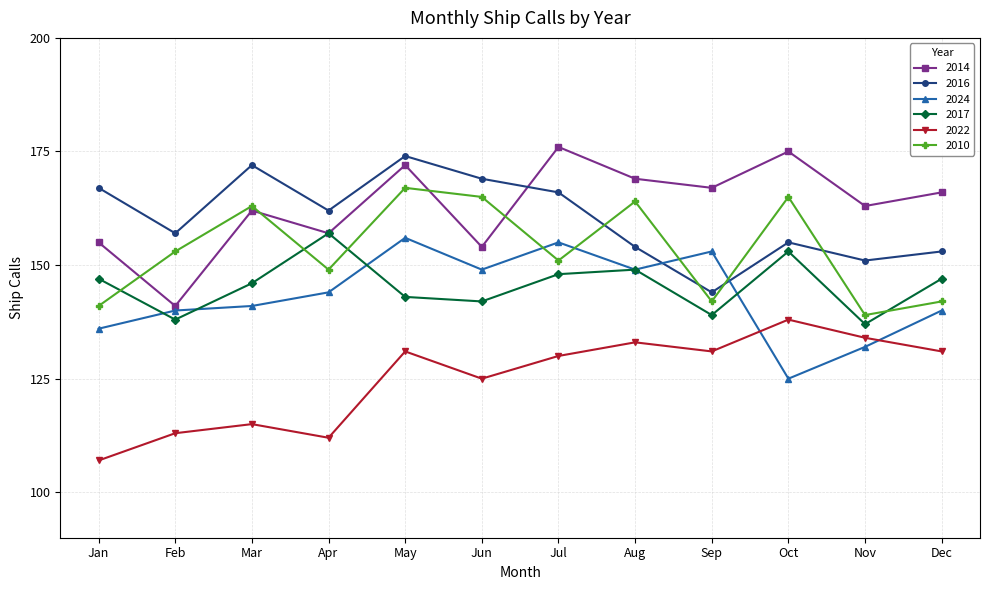

Reading left to right, what are all the values shown in this chart?

2014: 155	141	162	157	172	154	176	169	167	175	163	166
2016: 167	157	172	162	174	169	166	154	144	155	151	153
2024: 136	140	141	144	156	149	155	149	153	125	132	140
2017: 147	138	146	157	143	142	148	149	139	153	137	147
2022: 107	113	115	112	131	125	130	133	131	138	134	131
2010: 141	153	163	149	167	165	151	164	142	165	139	142